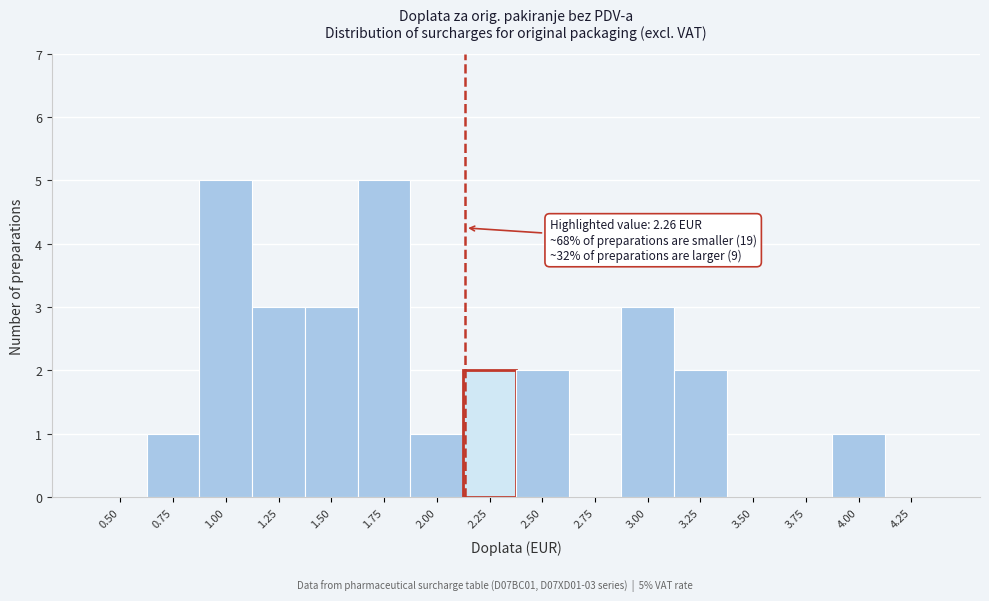

Reading left to right, what are all the values shown in this chart?

0.50=0	0.75=1	1.00=5	1.25=3	1.50=3	1.75=5	2.00=1	2.25=2	2.50=2	2.75=0	3.00=3	3.25=2	3.50=0	3.75=0	4.00=1	4.25=0